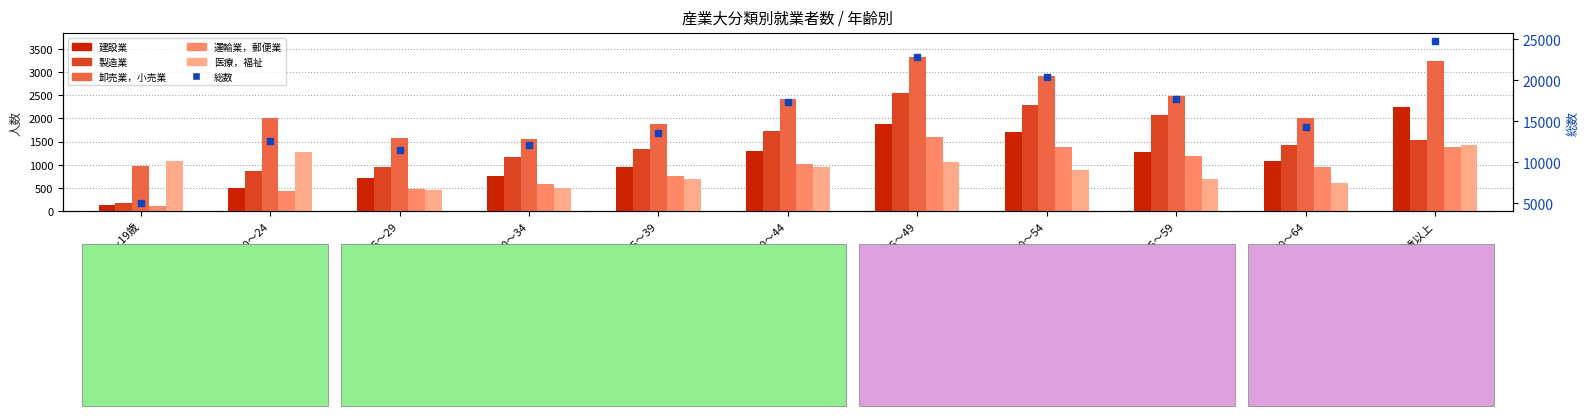

At how many categories does at least one series exceed 5674?

10